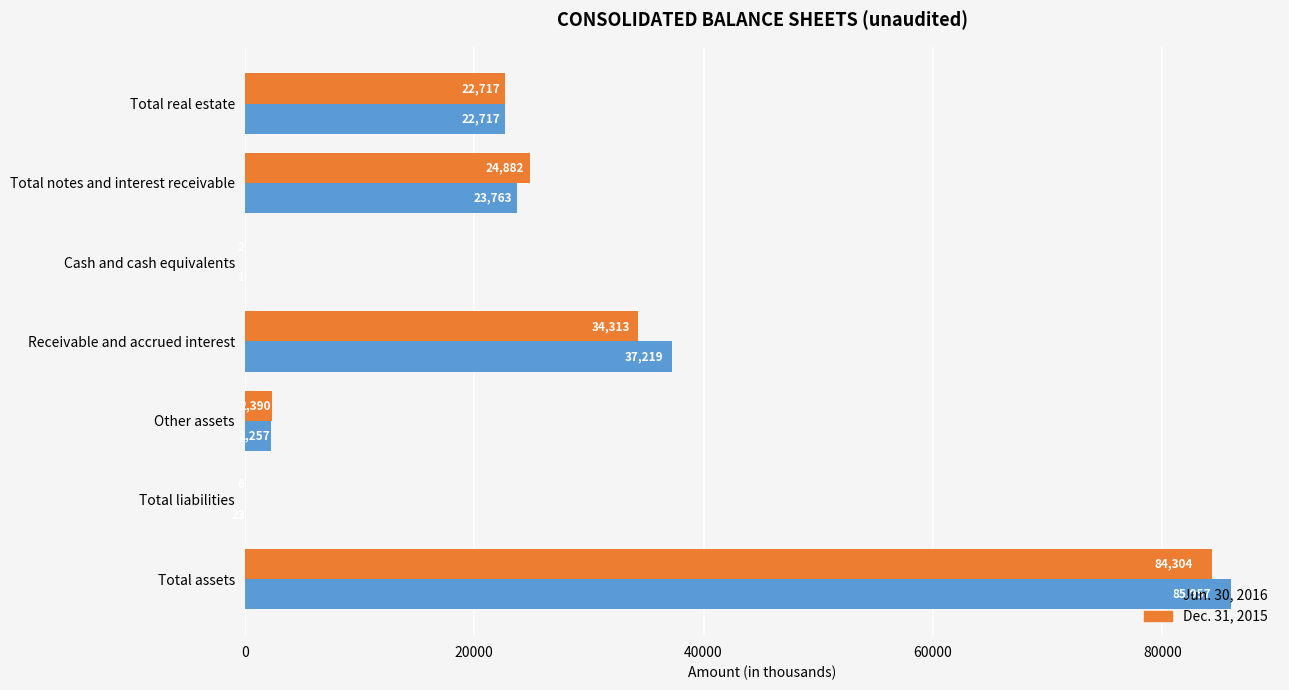

What are all the series names shown in the legend?

Jun. 30, 2016, Dec. 31, 2015